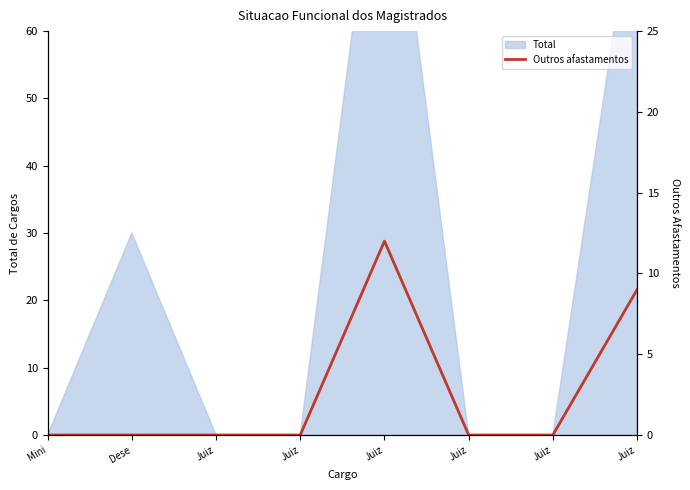

Which has a higher value, Dese or Juiz?

Dese